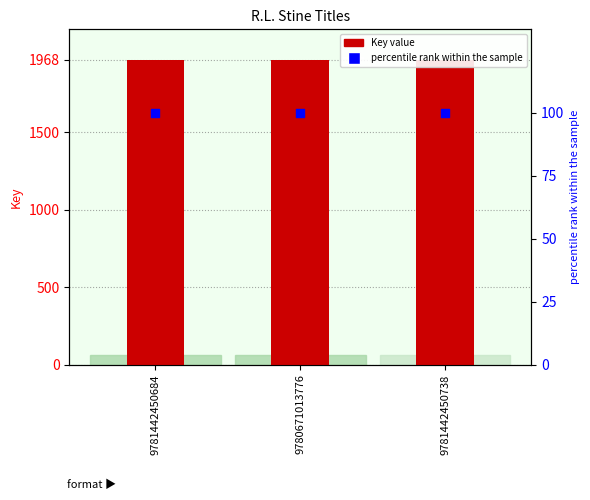

Which series reaches the minimum Y coordinate?

percentile rank within the sample